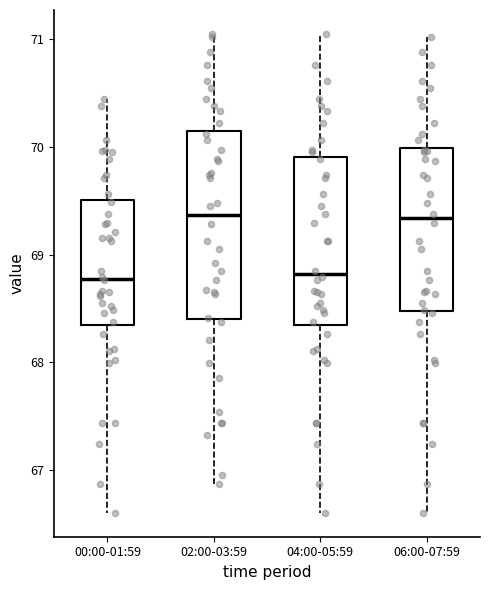

Reading left to right, read every box against the y-axis: the position of its median line, the range the box covers, and the ends of its whiskers. The values are not printed on the chart, so give them approximately, as read against the axis.

00:00-01:59: median 68.8, box 68.3 to 69.5, whiskers 66.6 to 70.5
02:00-03:59: median 69.4, box 68.4 to 70.1, whiskers 66.9 to 71.1
04:00-05:59: median 68.8, box 68.3 to 69.9, whiskers 66.6 to 71.1
06:00-07:59: median 69.3, box 68.5 to 70.0, whiskers 66.6 to 71.0